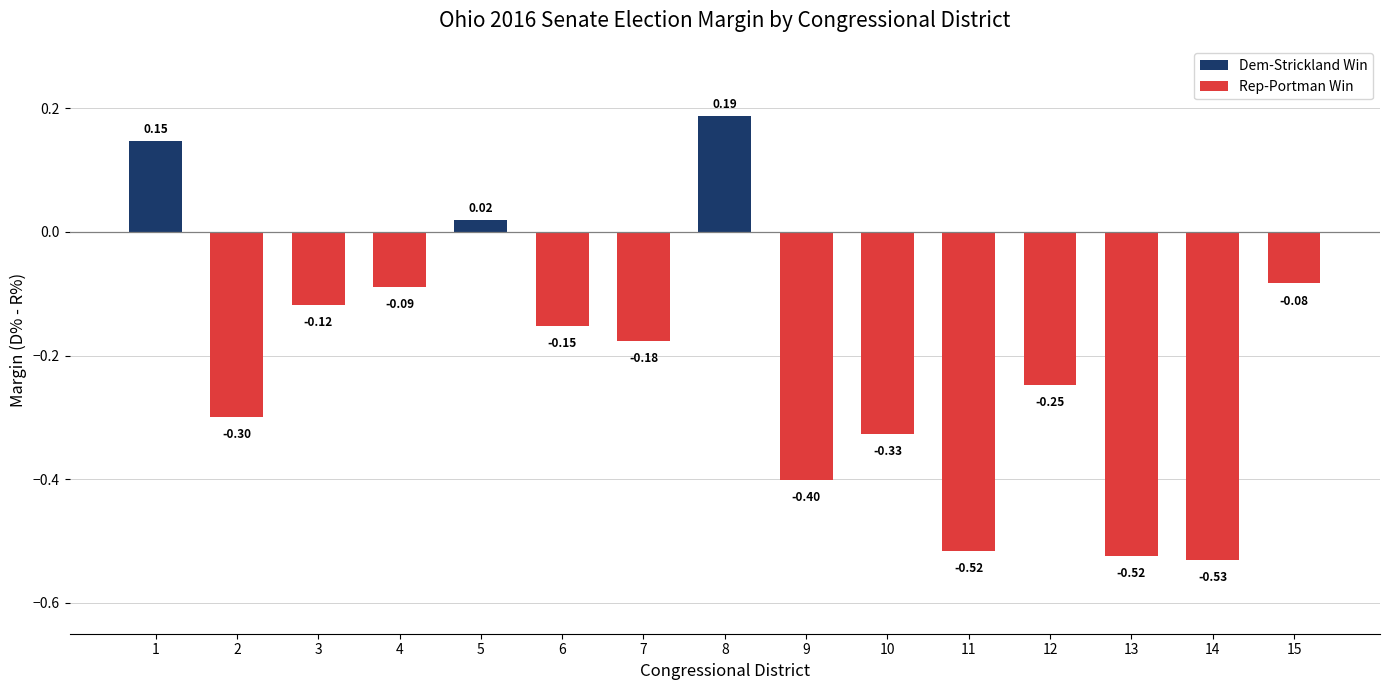

Is it true that the value at 11 is -0.8?

False